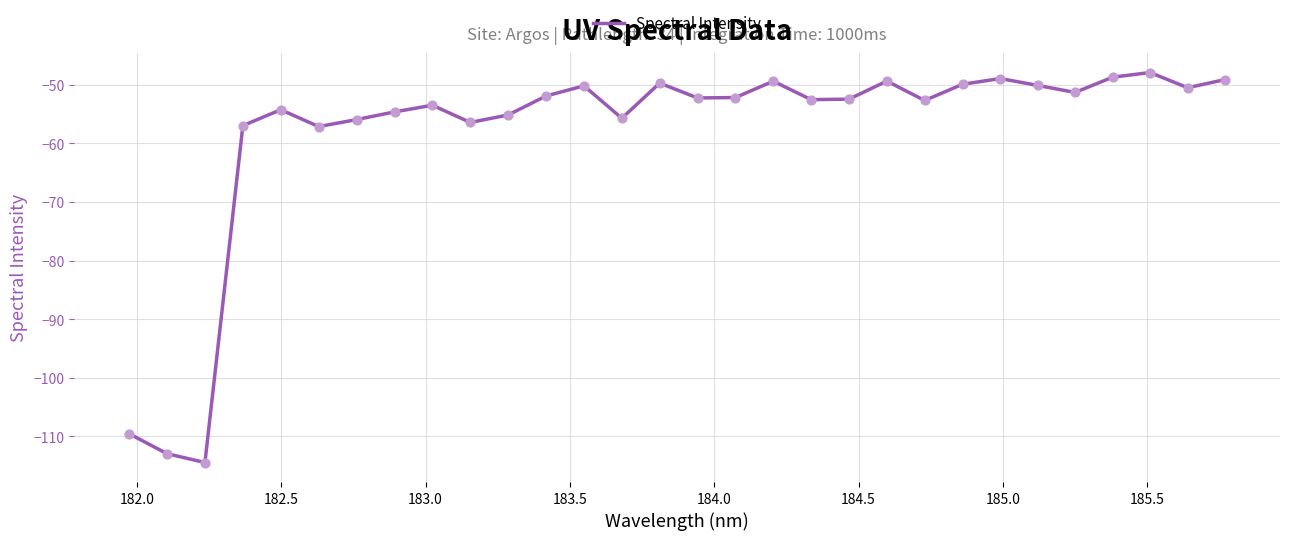

What is the smallest value displayed?

-114.5